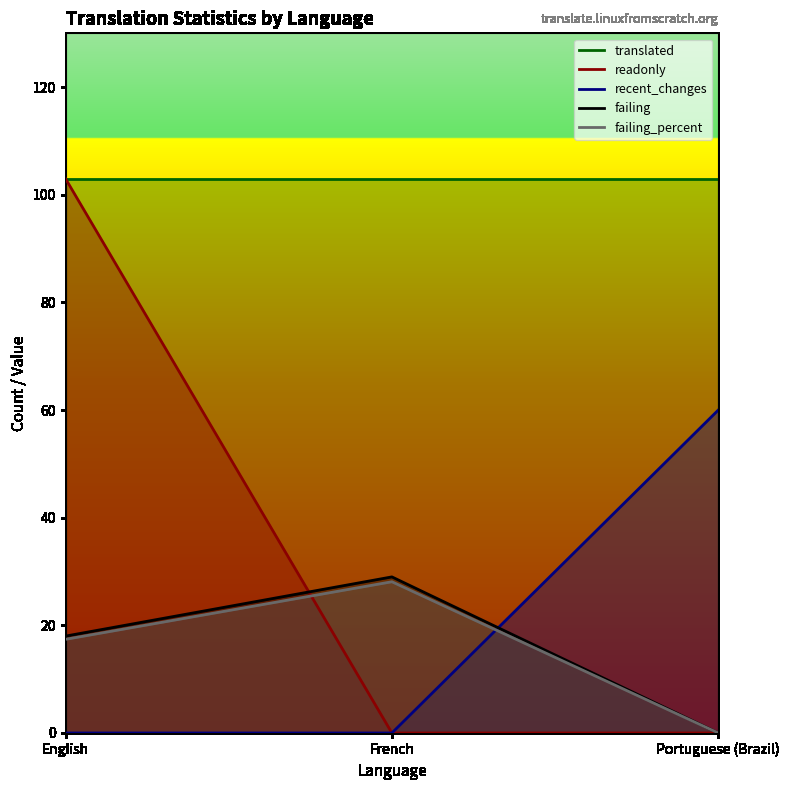

Is the value of failing_percent at French greater than the value of failing at English?

Yes